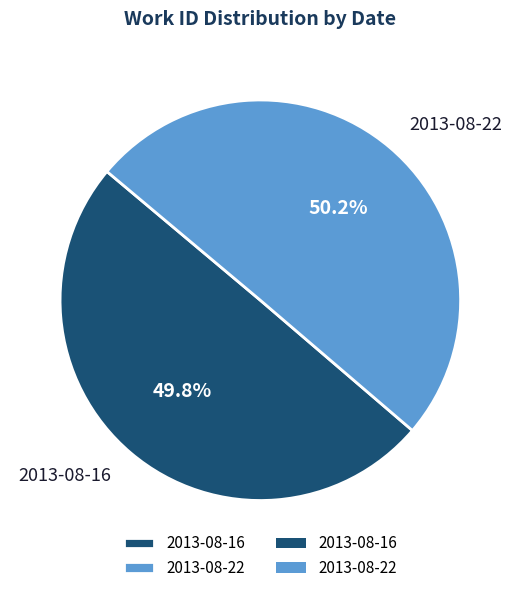

What percentage is the 2013-08-16 slice, to the nearest percent?

50%